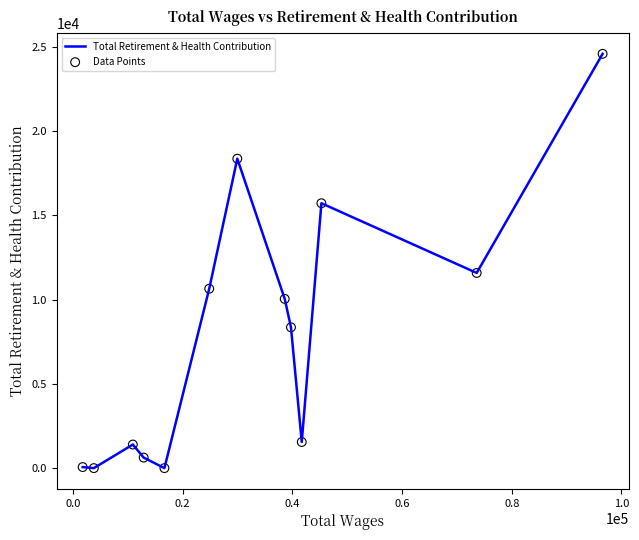

What is the greatest value displayed?

24598